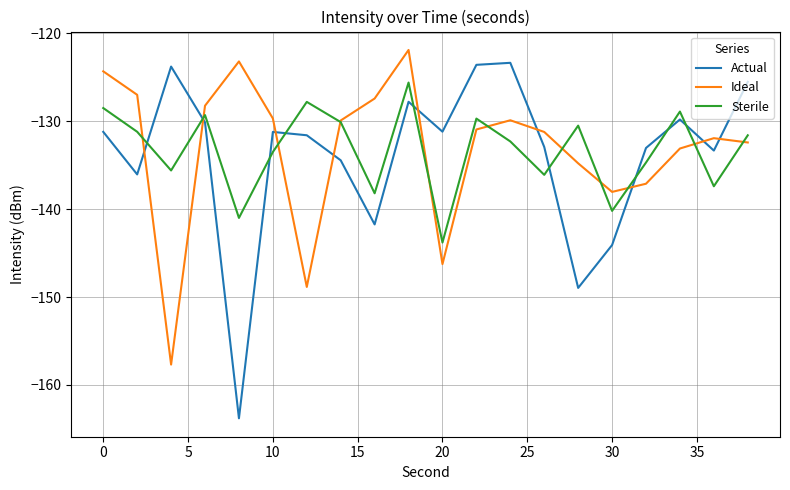

What is the minimum value for Sterile?

-143.8